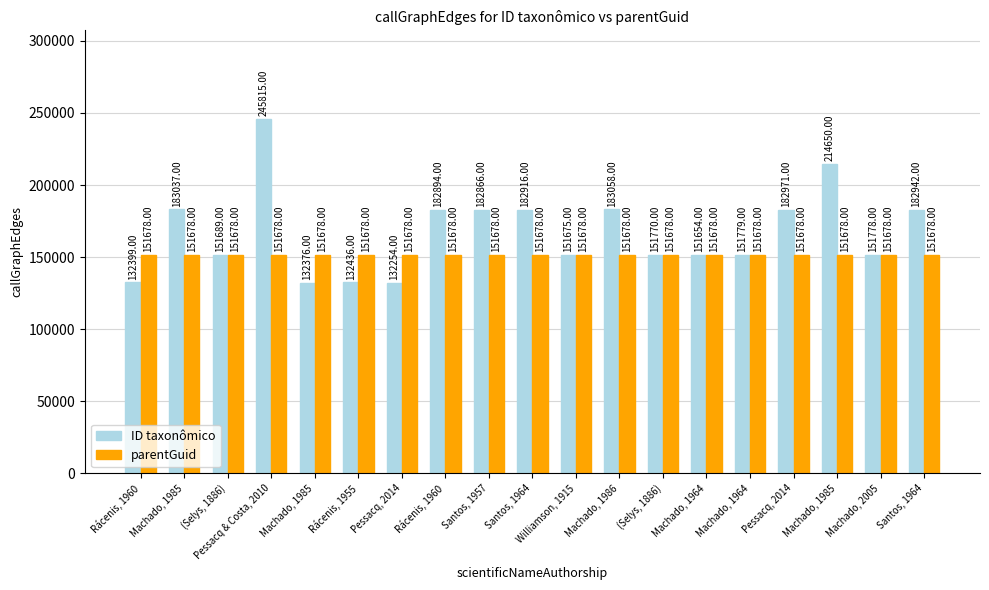

What is the sum of all parentGuid values?

2881882